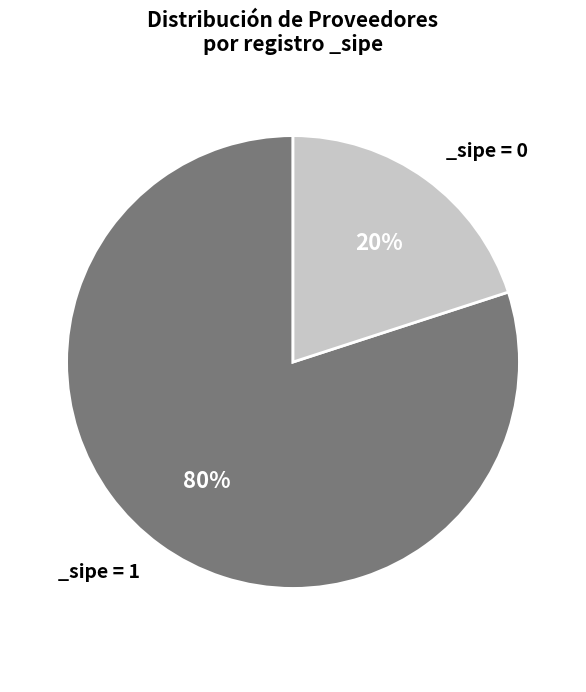

To the nearest percent, what is the average slice percentage?

50%